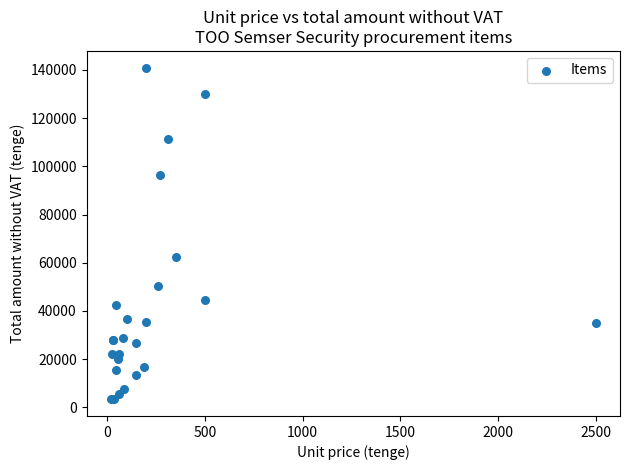

What Y value in the scatter plot is closest to 72144?

62300.0